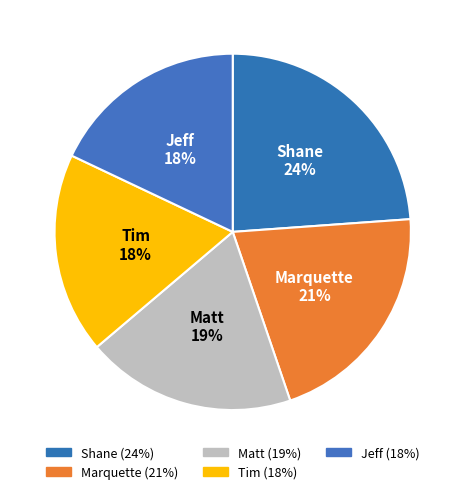

How many segments does this pie chart have?

5